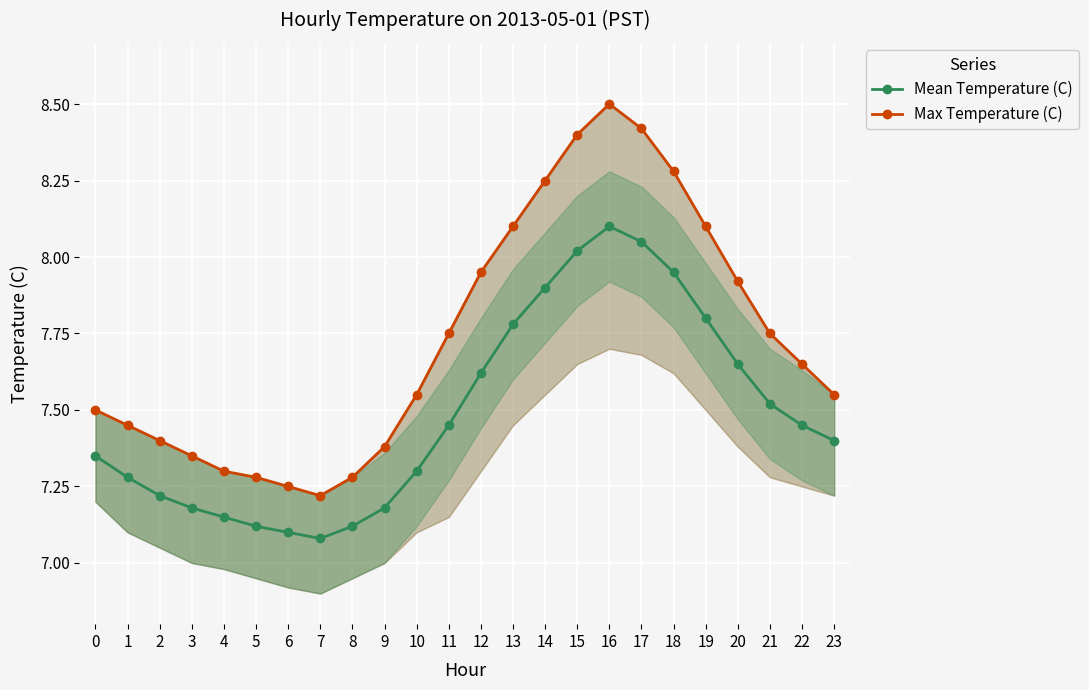

Reading left to right, list all the values displayed in this chart.

Mean Temperature (C): 7.3	7.3	7.2	7.2	7.2	7.1	7.1	7.1	7.1	7.2	7.3	7.5	7.6	7.8	7.9	8.0	8.1	8.1	8.0	7.8	7.7	7.5	7.5	7.4
Max Temperature (C): 7.5	7.5	7.4	7.3	7.3	7.3	7.2	7.2	7.3	7.4	7.5	7.8	8.0	8.1	8.2	8.4	8.5	8.4	8.3	8.1	7.9	7.8	7.7	7.5